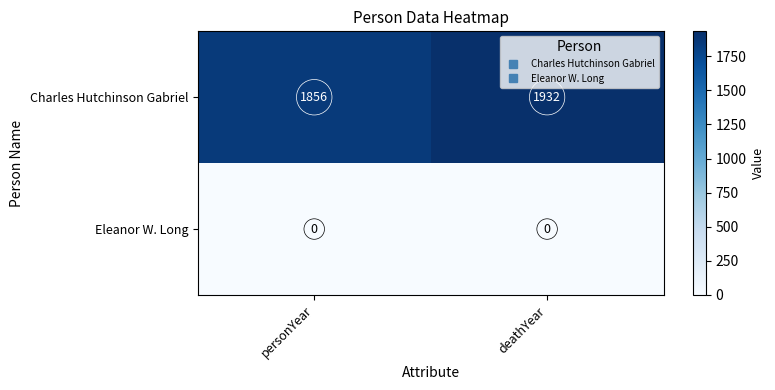

At deathYear, list the series in order from largest to smallest.

Charles Hutchinson Gabriel, Eleanor W. Long